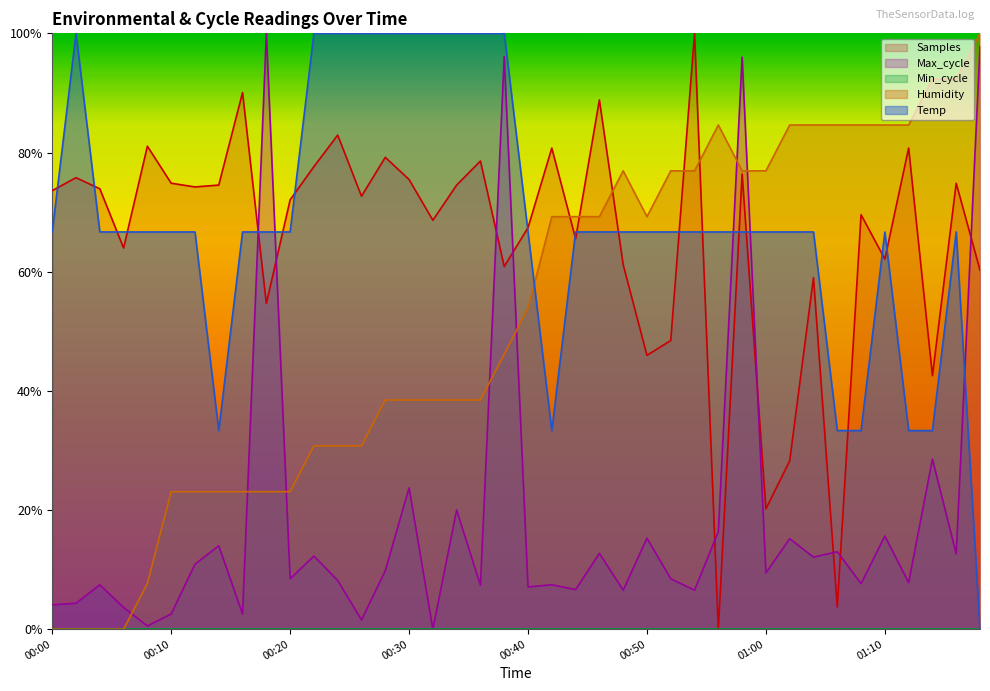

Which series has the widest spread of values?

Temp